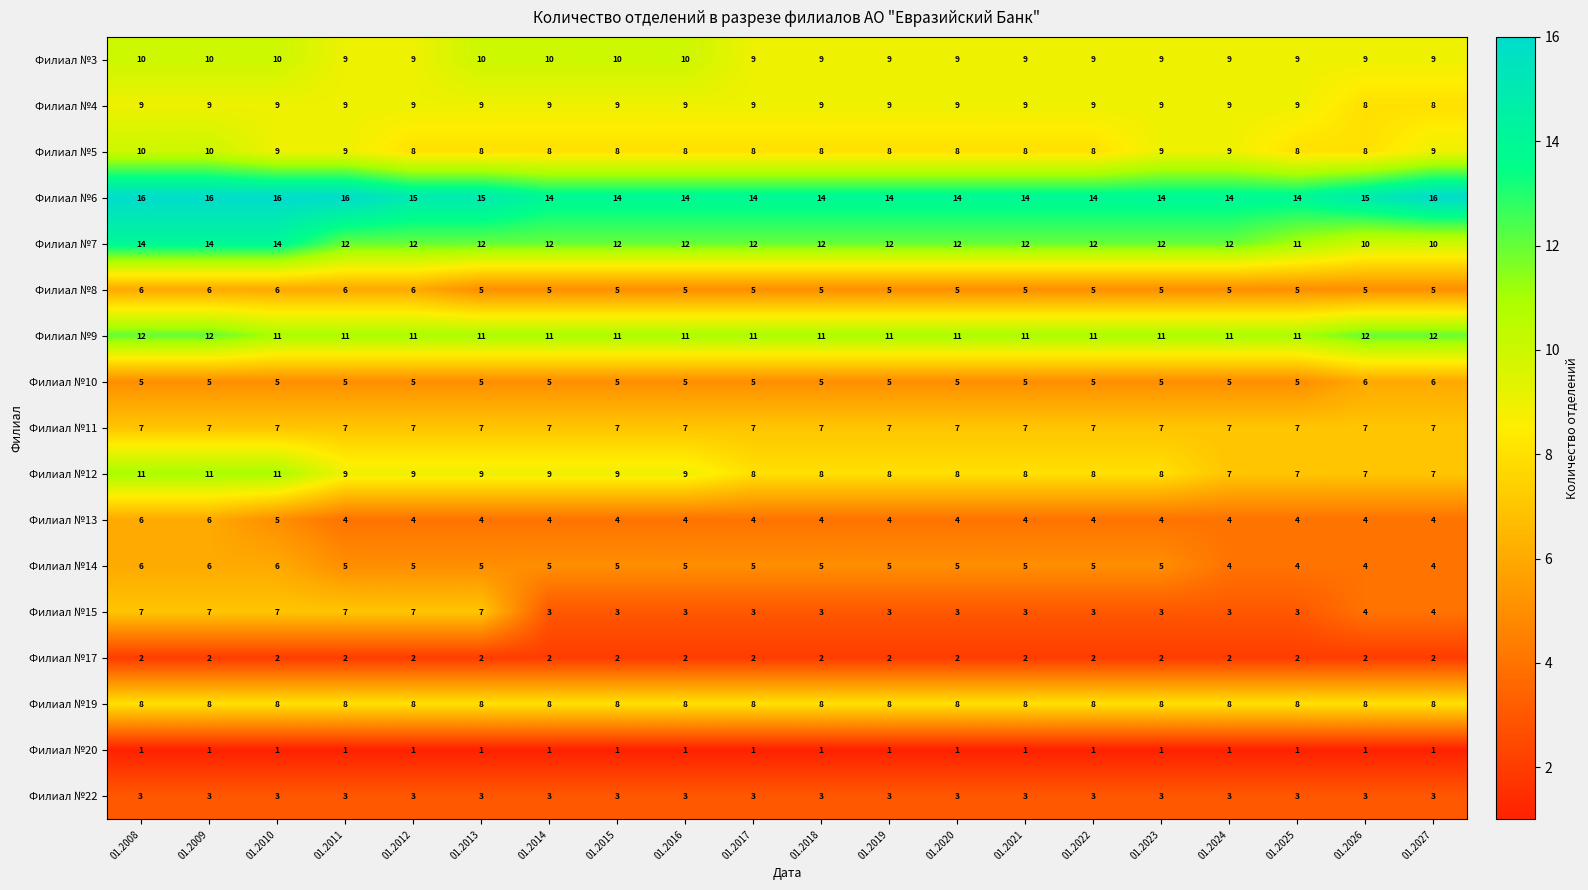

How many categories are shown in the chart?

20